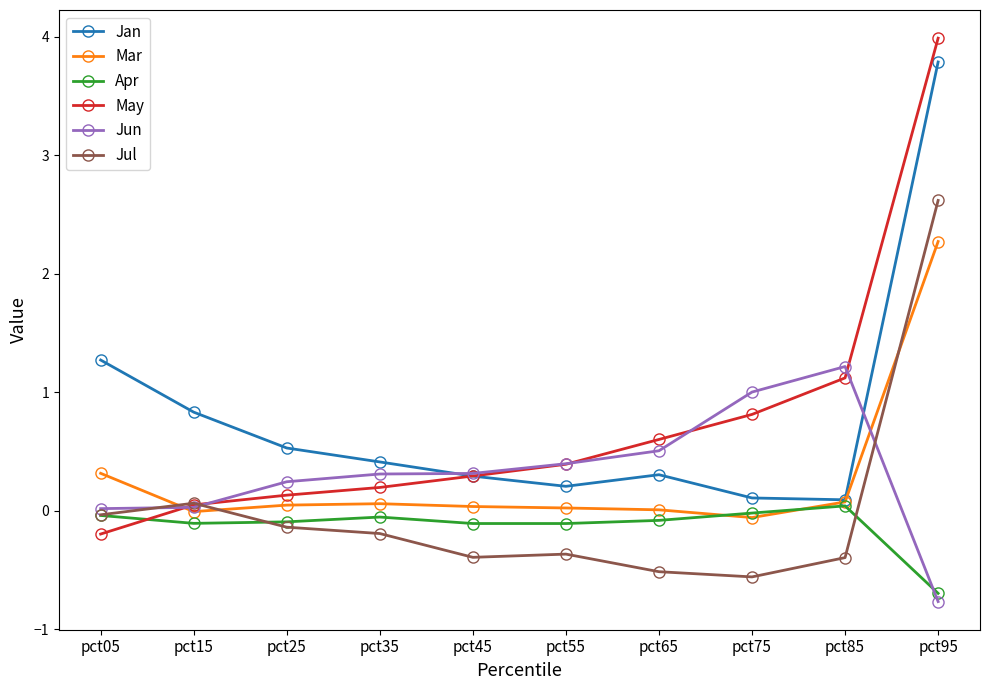

Is it true that May equals 0.3 at pct45?

True